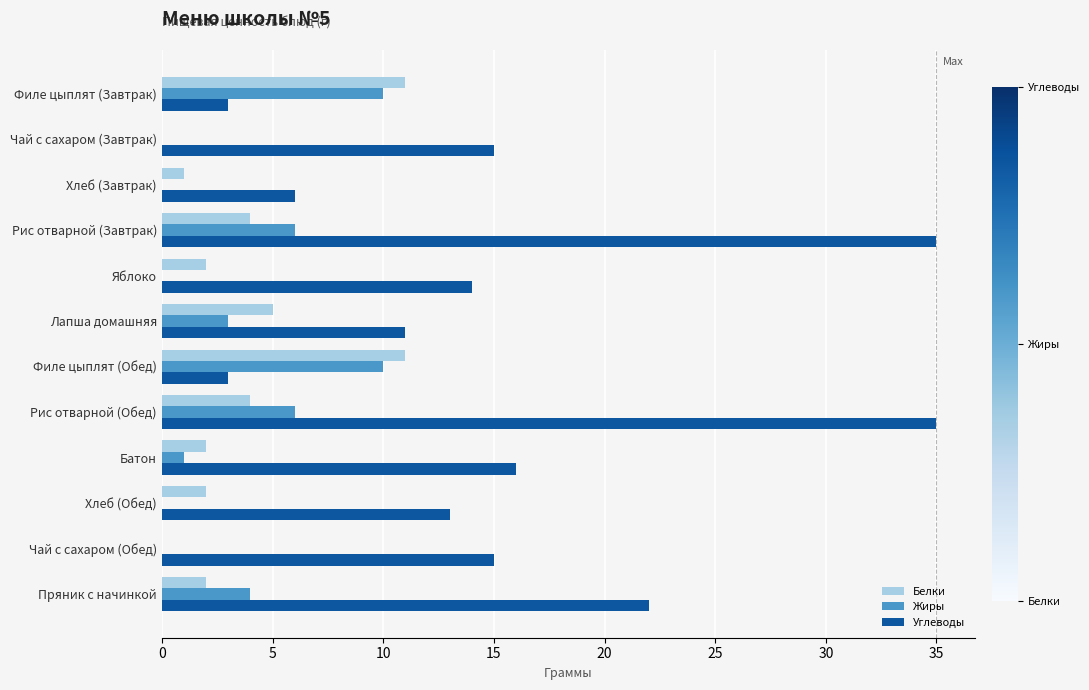

What is the highest value of the Жиры series?

10